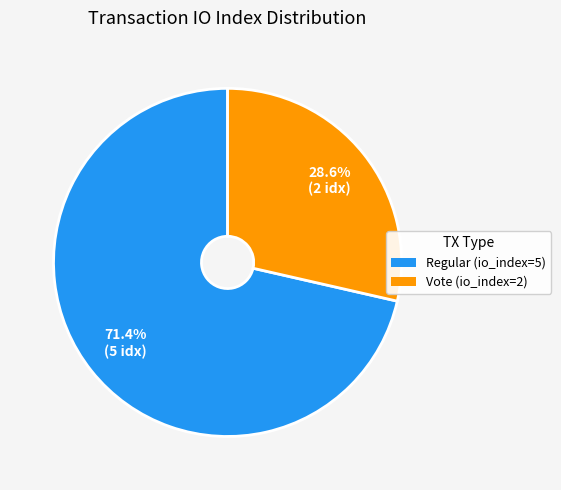

Rank the categories by value from lowest to highest.

Vote (io_index=2), Regular (io_index=5)